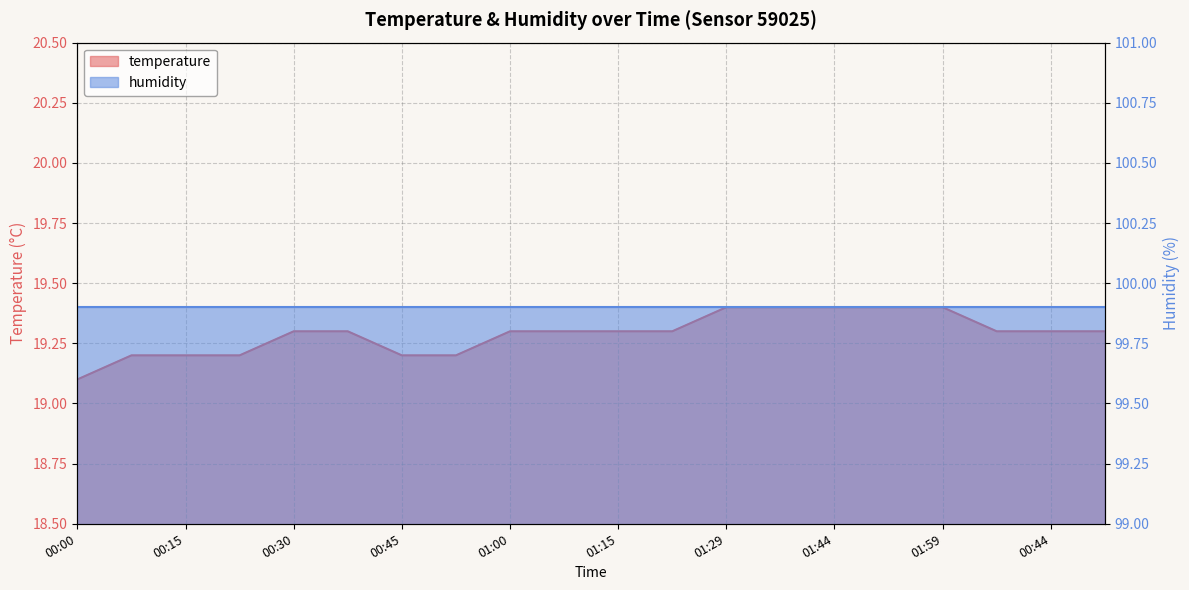

What is the value of the 17th point from the left?

19.4